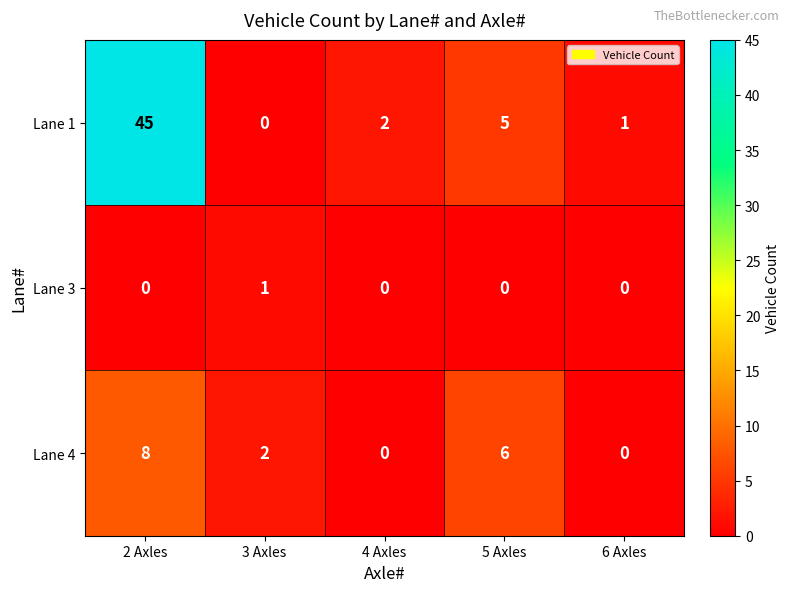

Which series has the widest spread of values?

Lane 1